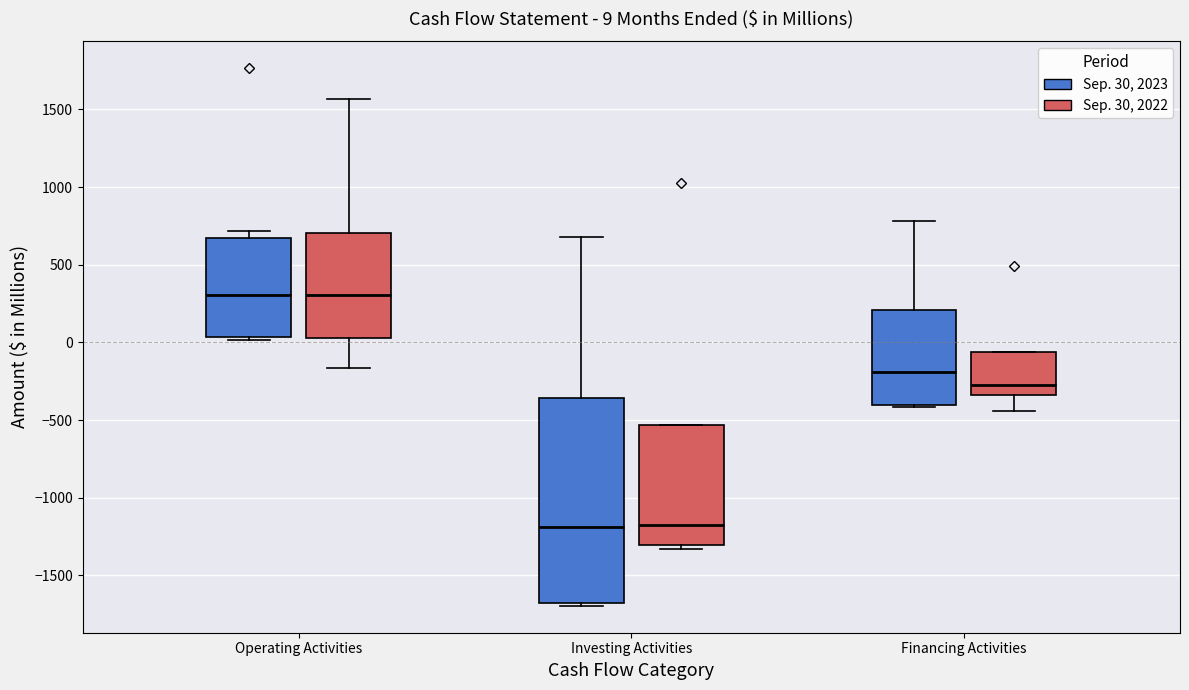

Comparing the boxes themselves (not the whiskers), which one is the tallest?

Investing Activities (Sep. 30, 2023)